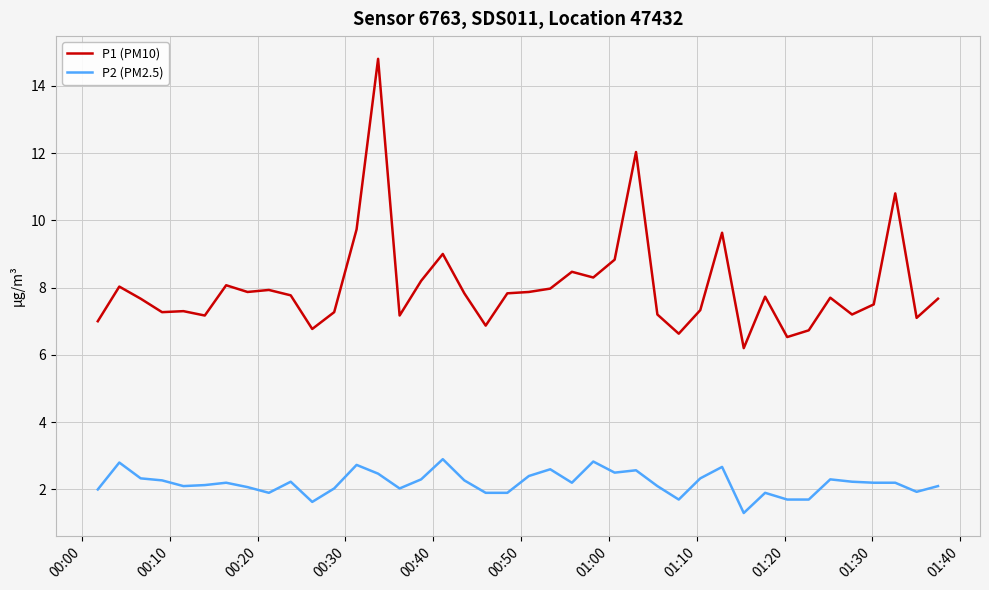

Which series has the largest total across all categories?

P1 (PM10)